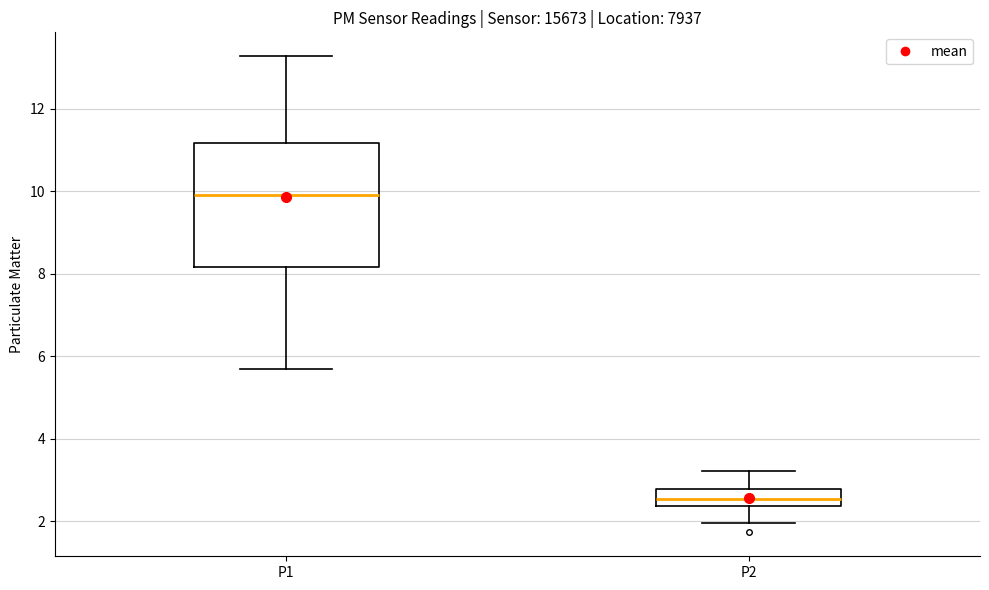

Which box's median line is the highest?

P1